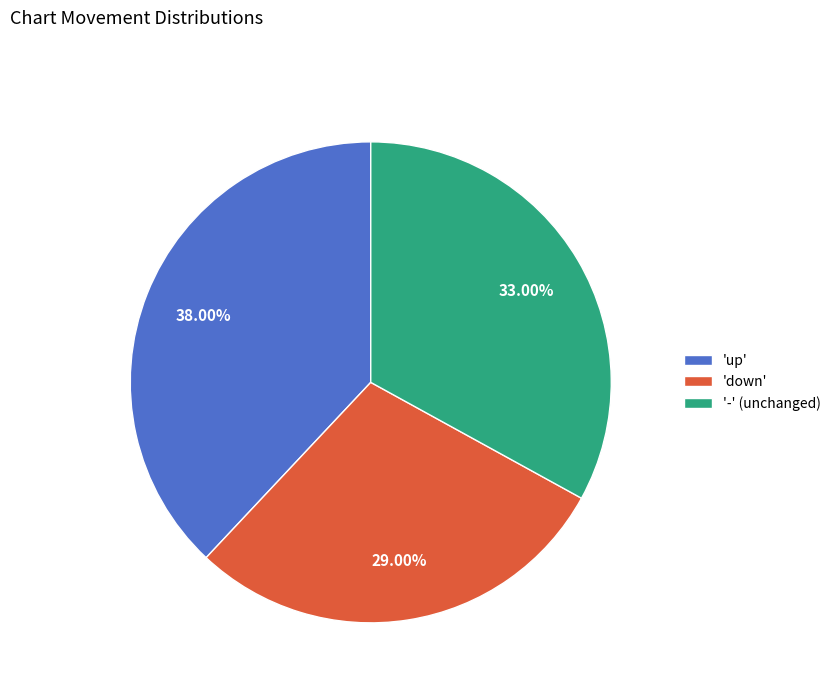

Which slice is the smallest?

'down'